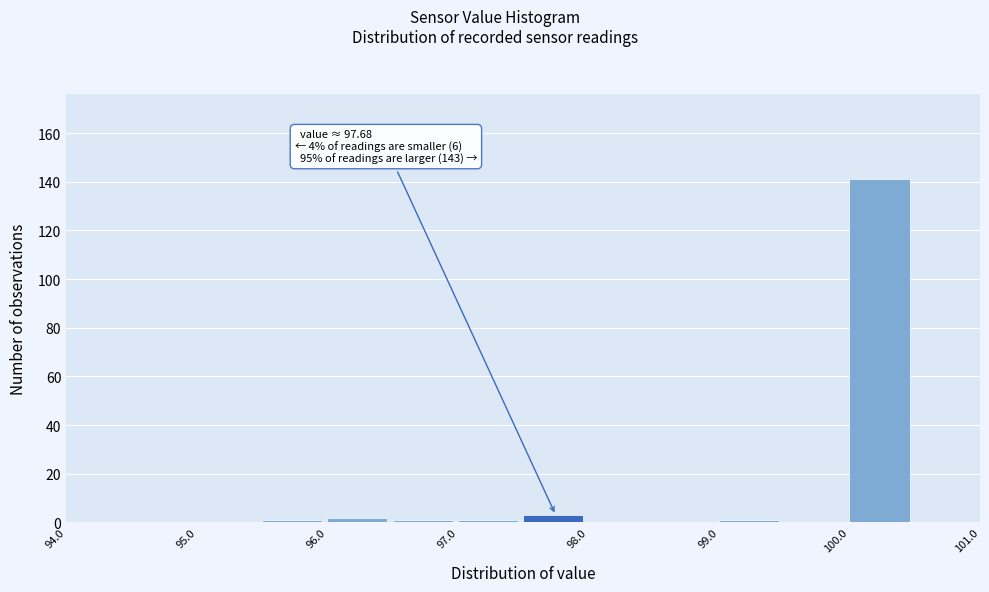

Which range on the x-axis has the tallest bar?

100.0 to 100.5